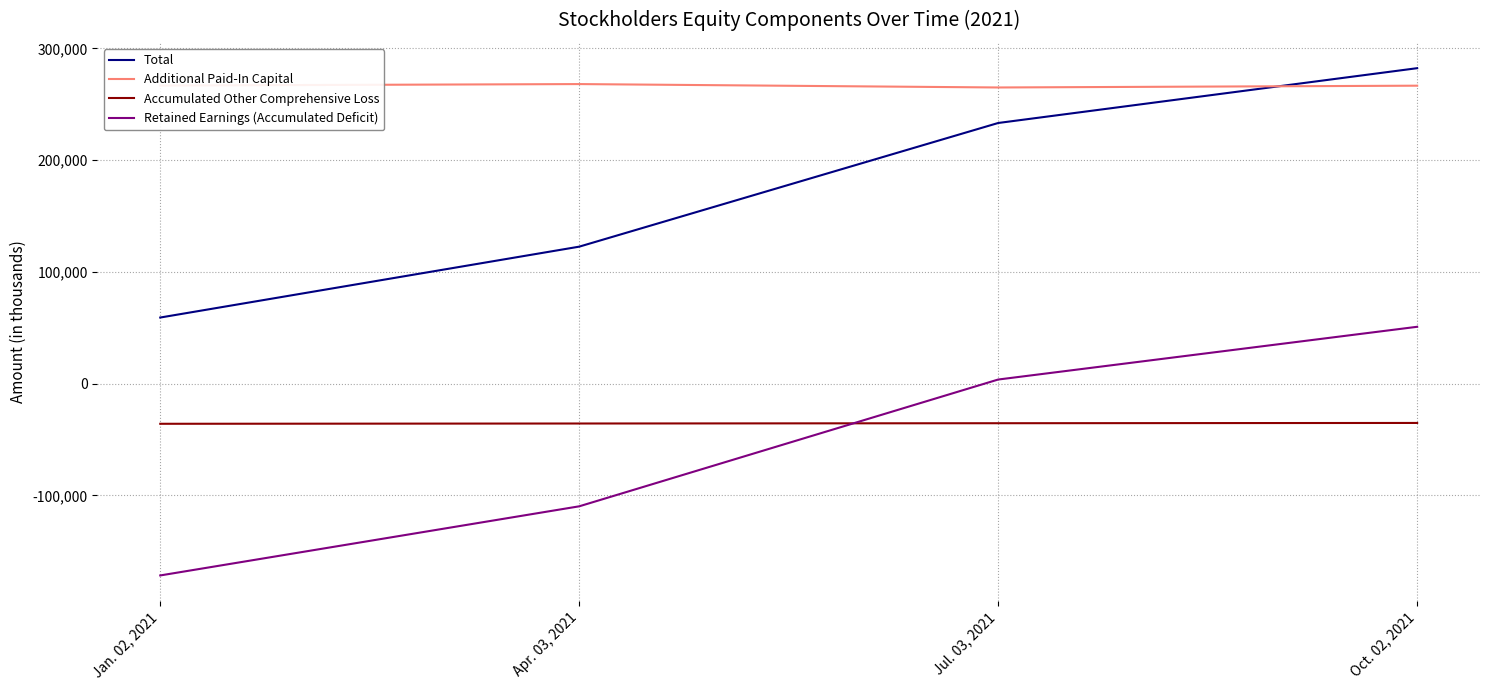

List the series in order of their peak value, highest first.

Total, Additional Paid-In Capital, Retained Earnings (Accumulated Deficit), Accumulated Other Comprehensive Loss